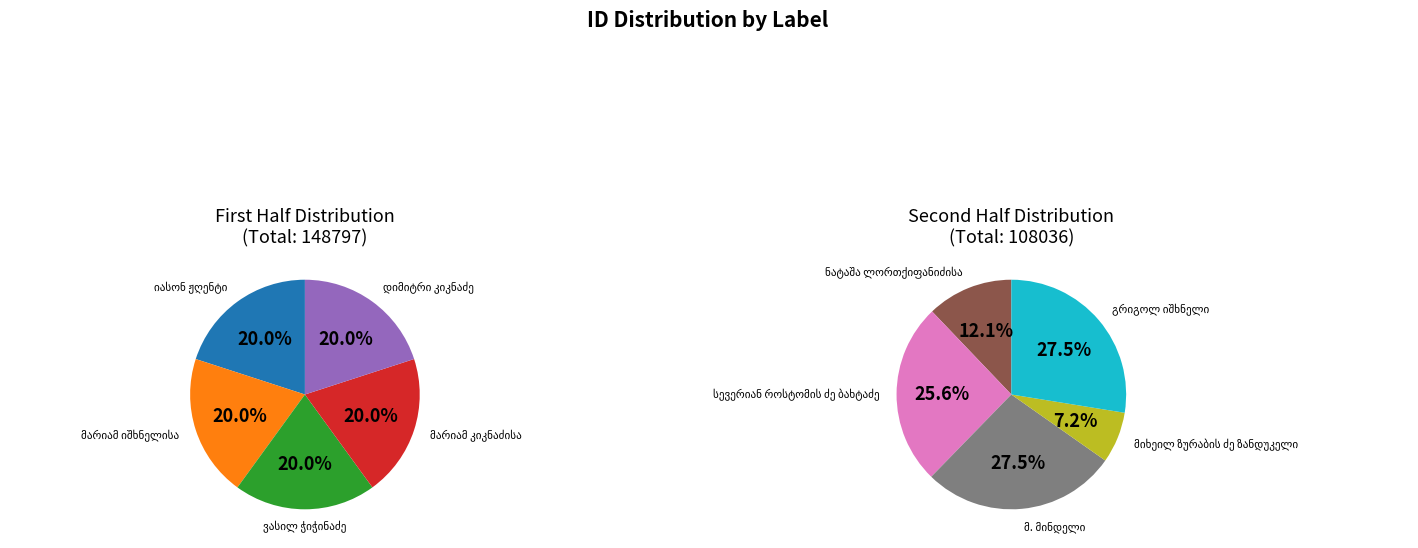

Combined, do დიმიტრი კიკნაძე and მიხეილ ზურაბის ძე ზანდუკელი account for over 50%?

No